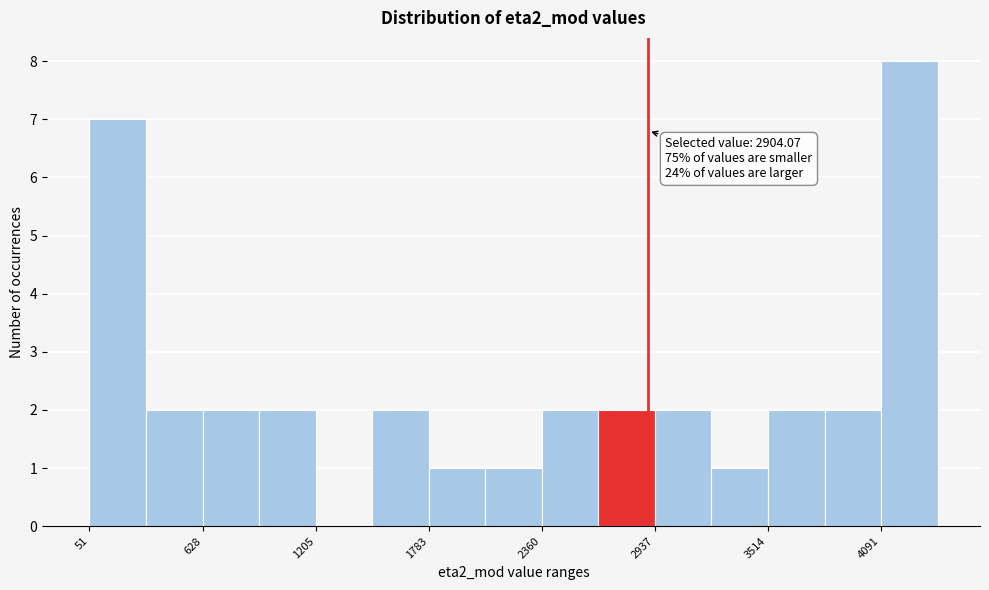

Read against the x-axis, roughly where is the centre of the tallest bar?

4200